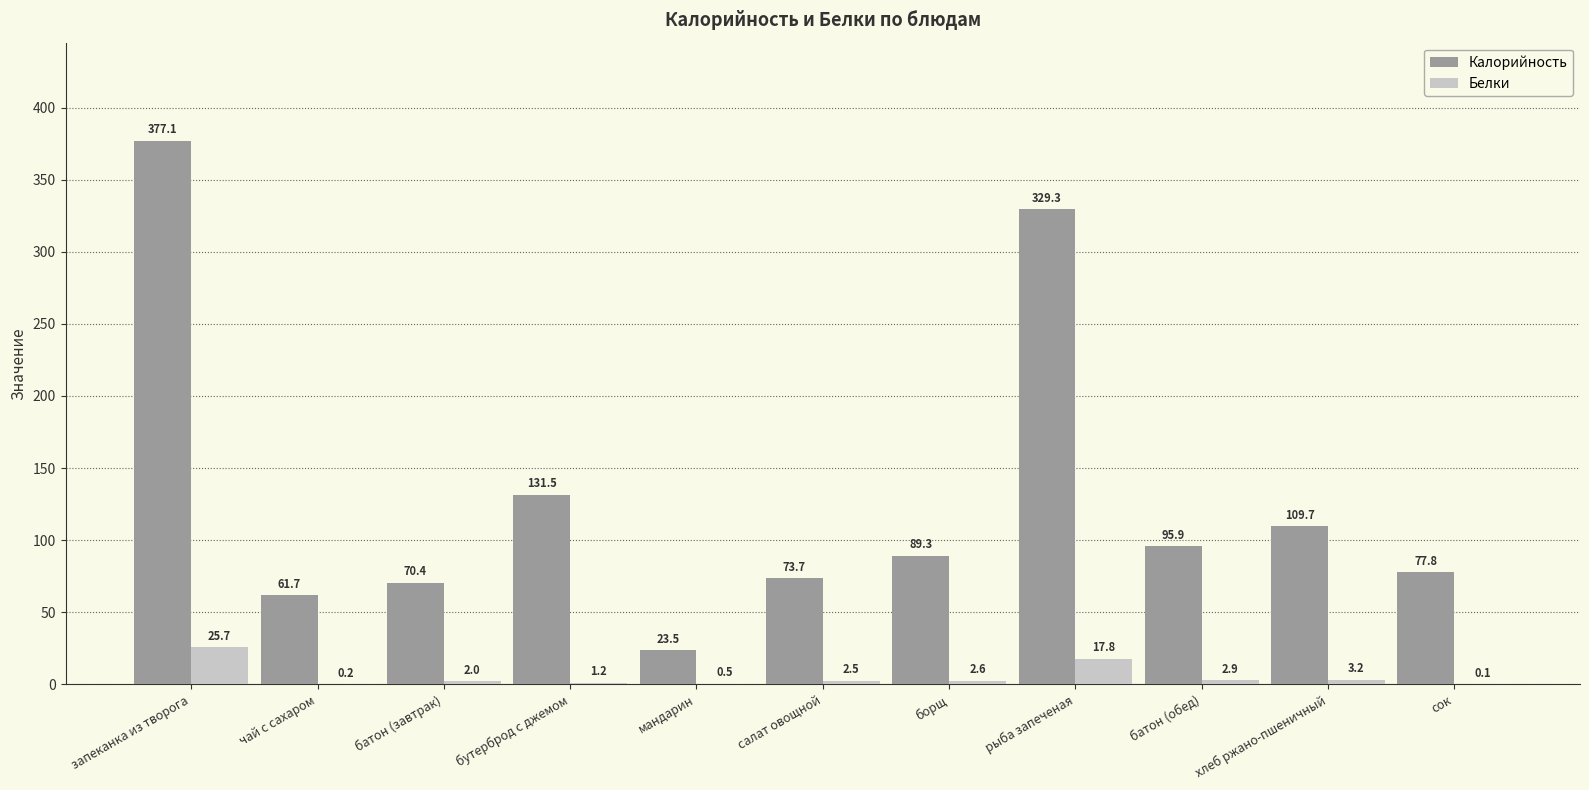

At which category does the chart reach its peak across all series?

запеканка из творога